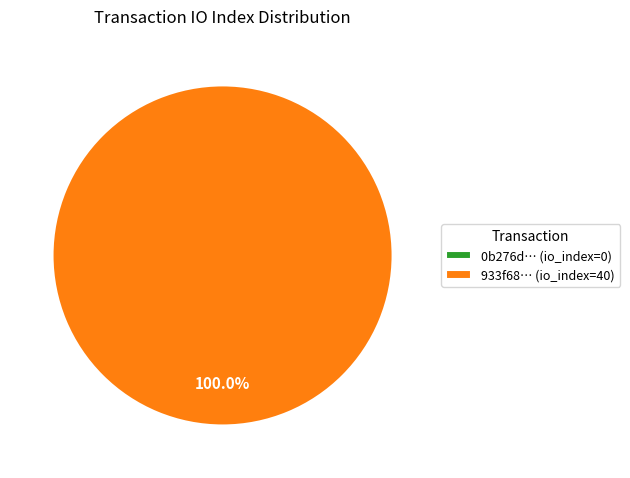

Is tx_index_0 the majority of the pie?

No